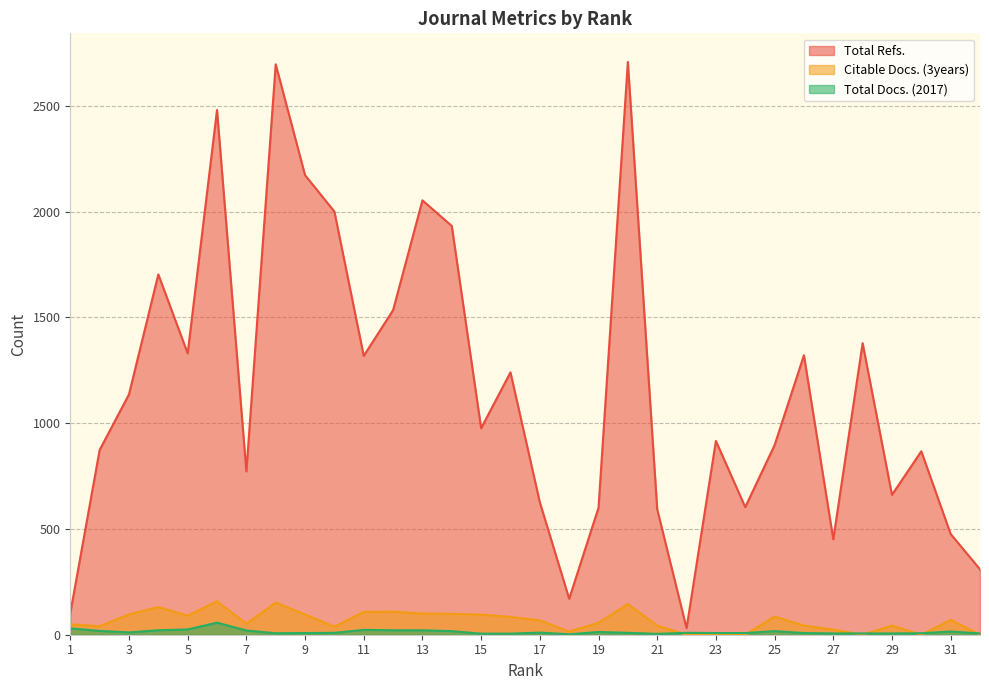

In Citable Docs. (3years), how many points are lower than both neighbors (excluding endpoints)?

7